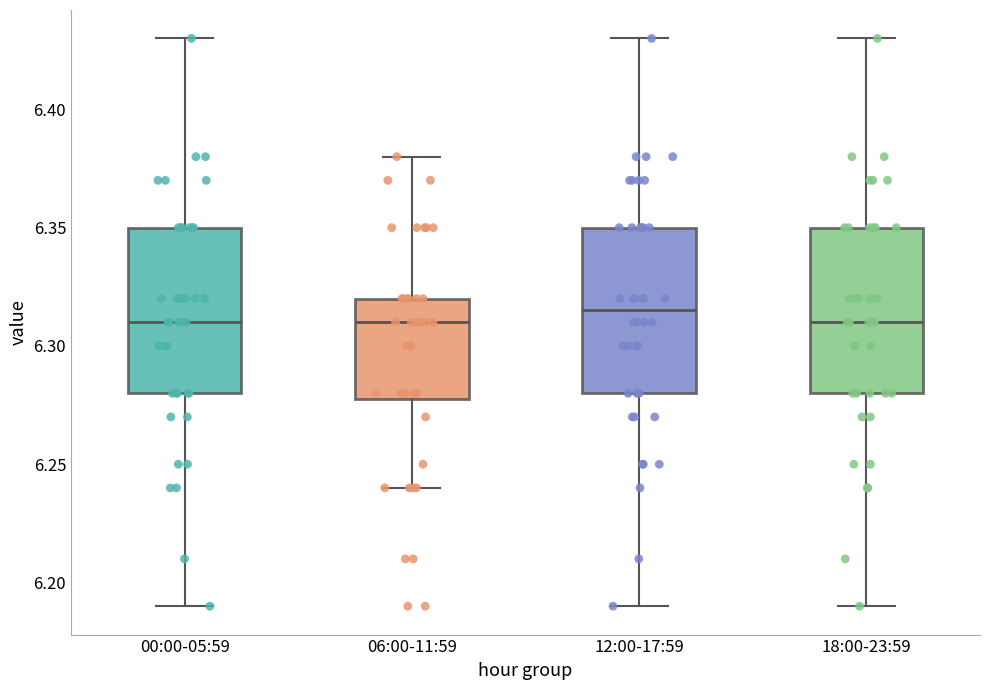

Where does the lower whisker of the box for 06:00-11:59 end on the y-axis? The values are not printed on the chart, so give them approximately, as read against the axis.

6.240